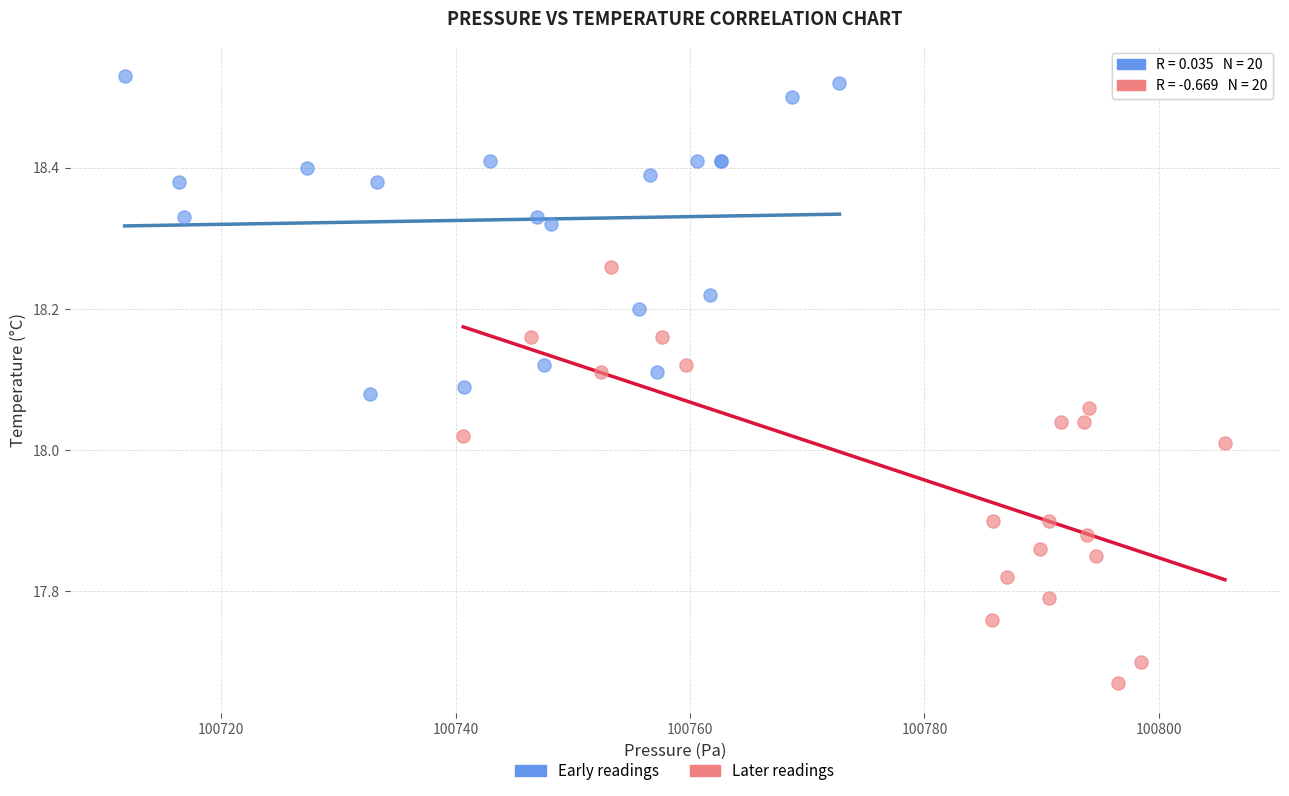

Which series contains the highest Y value?

Early readings